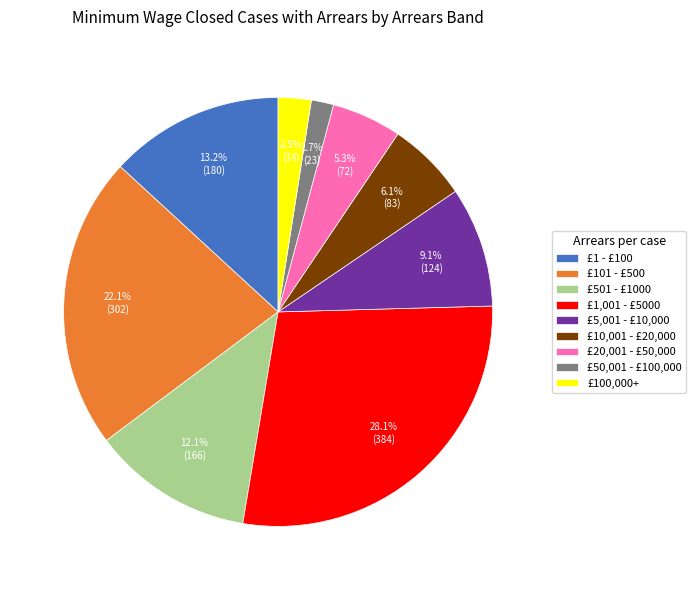

What is the ratio of the value at £20,001 - £50,000 to the value at £1 - £100?

0.4